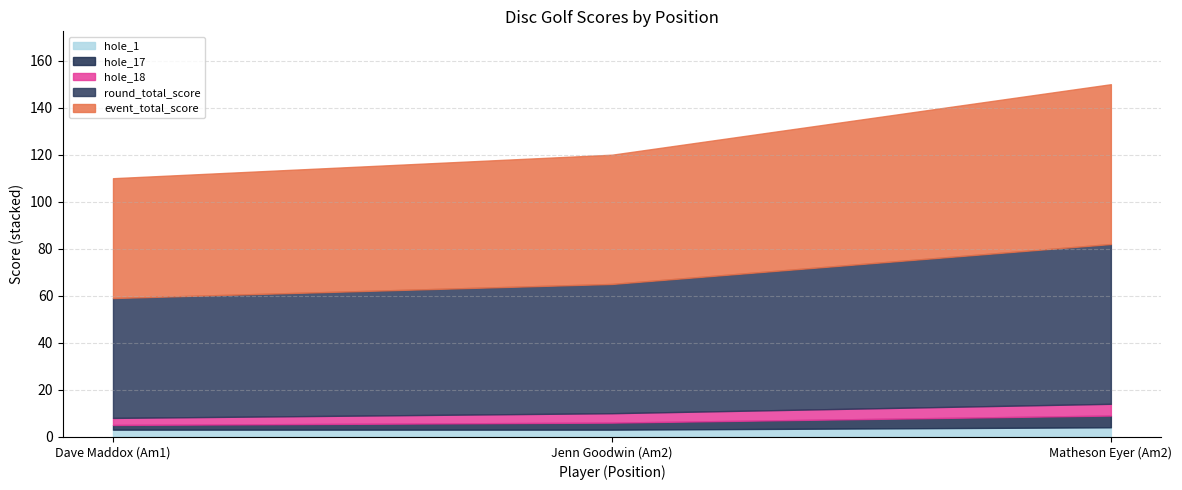

What is the difference between the maximum and minimum values in the hole_17 series?

3